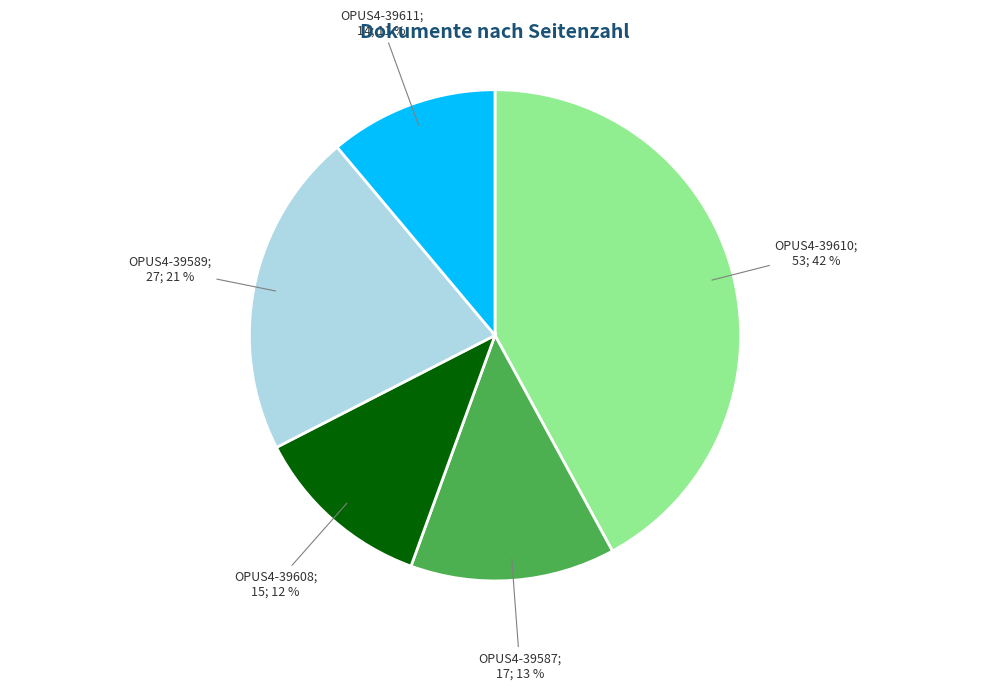

To the nearest percent, what is the difference between the largest and smallest slice percentages?

31%